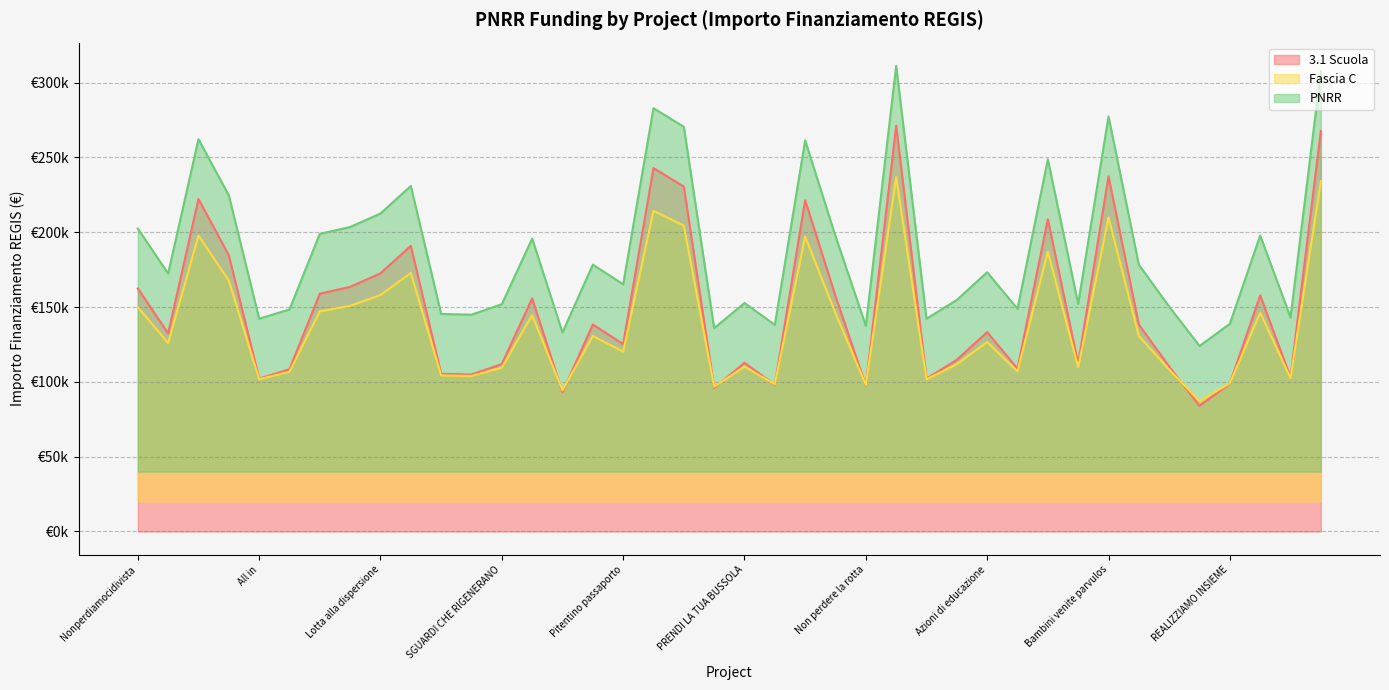

What is the label of the 23rd point from the right?

Ritrovare la motivazione